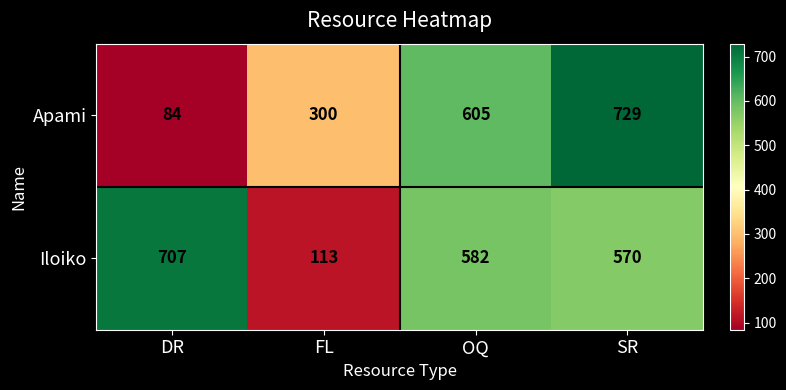

How many distinct data groups are displayed?

2